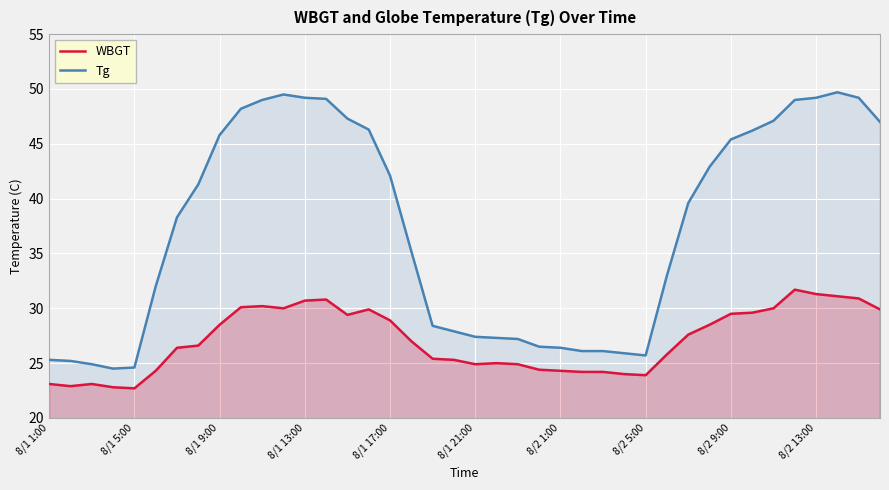

Reading left to right, extract all data points from this chart.

WBGT: 23.1	22.9	23.1	22.8	22.7	24.3	26.4	26.6	28.5	30.1	30.2	30.0	30.7	30.8	29.4	29.9	28.9	27.0	25.4	25.3	24.9	25.0	24.9	24.4	24.3	24.2	24.2	24.0	23.9	25.8	27.6	28.5	29.5	29.6	30.0	31.7	31.3	31.1	30.9	29.9
Tg: 25.3	25.2	24.9	24.5	24.6	32.0	38.3	41.3	45.8	48.2	49.0	49.5	49.2	49.1	47.3	46.3	42.1	35.2	28.4	27.9	27.4	27.3	27.2	26.5	26.4	26.1	26.1	25.9	25.7	33.0	39.6	42.9	45.4	46.2	47.1	49.0	49.2	49.7	49.2	47.0